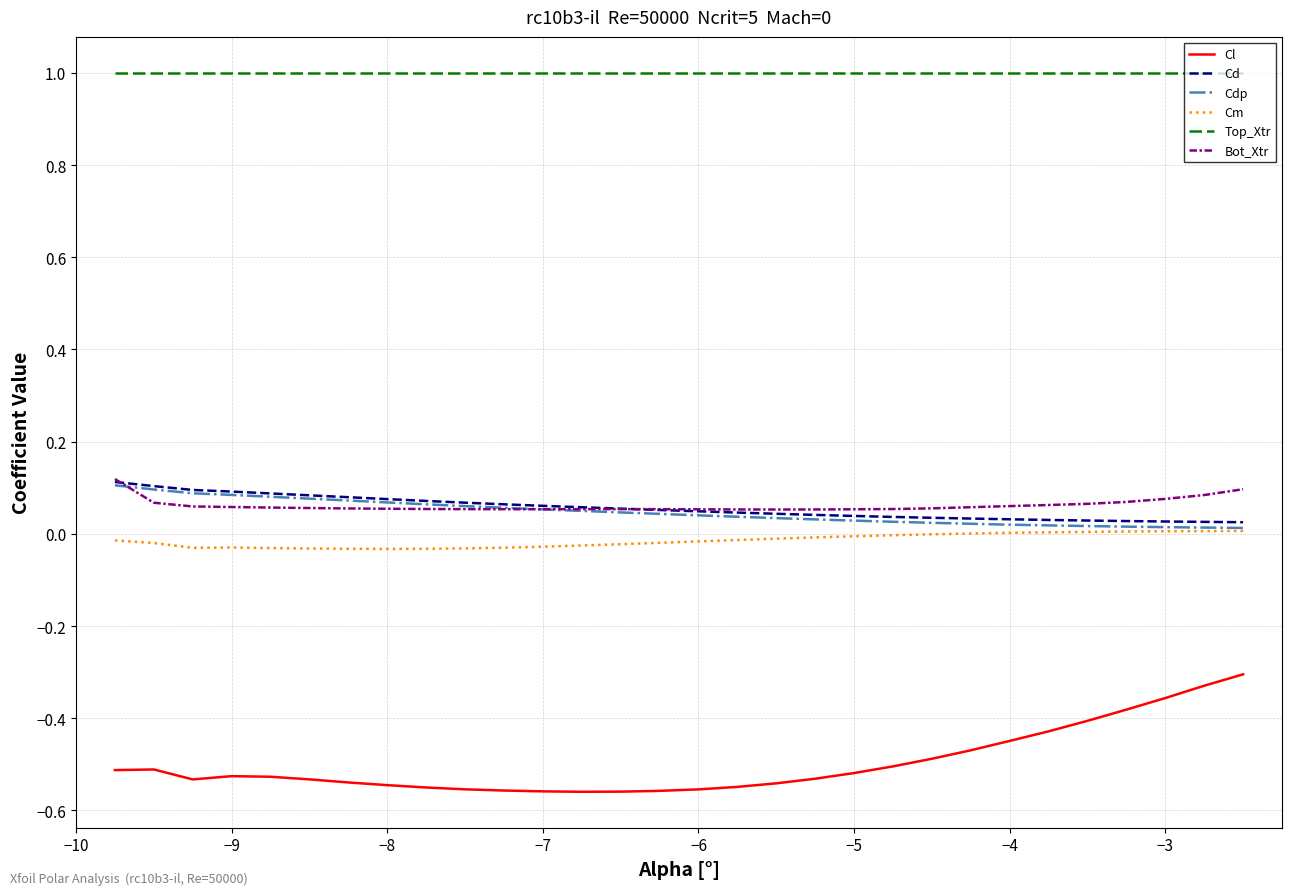

Which series has the largest total across all categories?

Top_Xtr